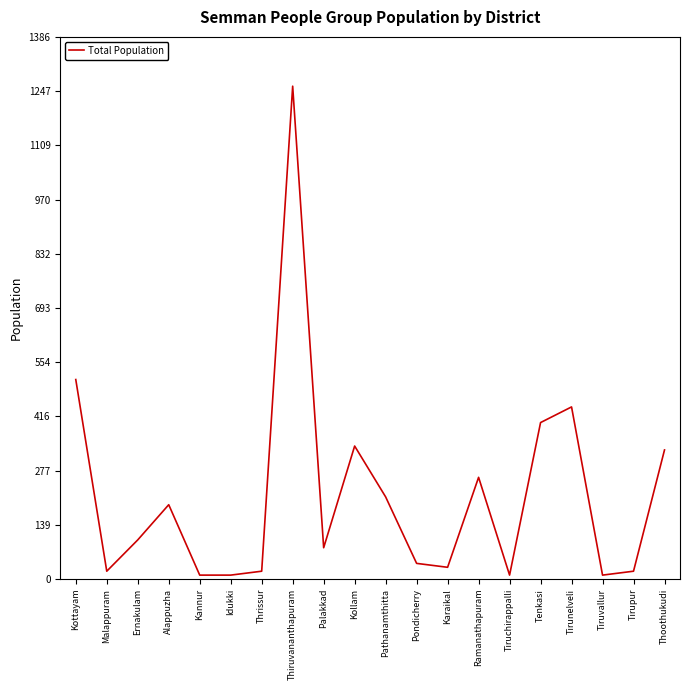

Which has a higher value, Alappuzha or Ernakulam?

Alappuzha